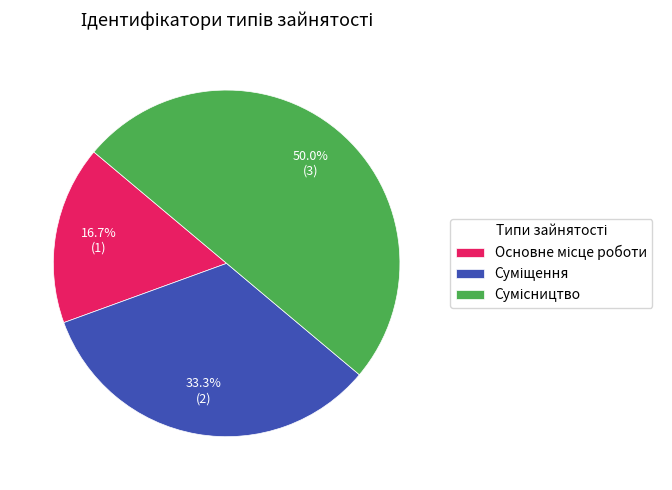

Count the number of slices in the pie.

3